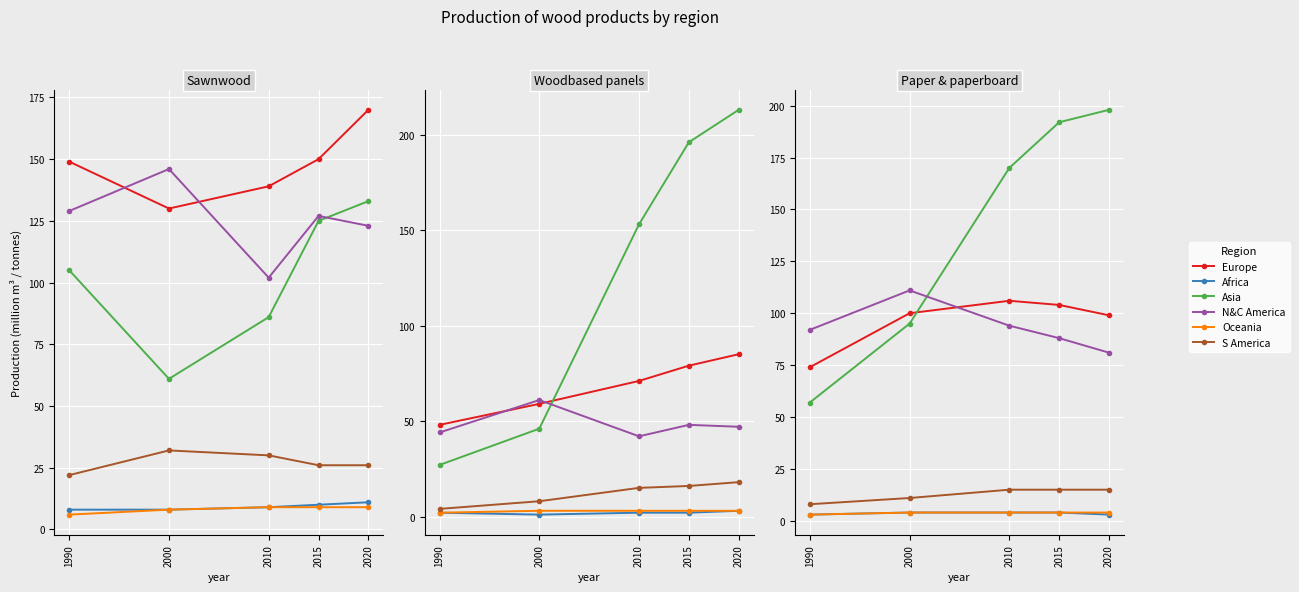

Which label corresponds to the smallest value in the chart?

1990